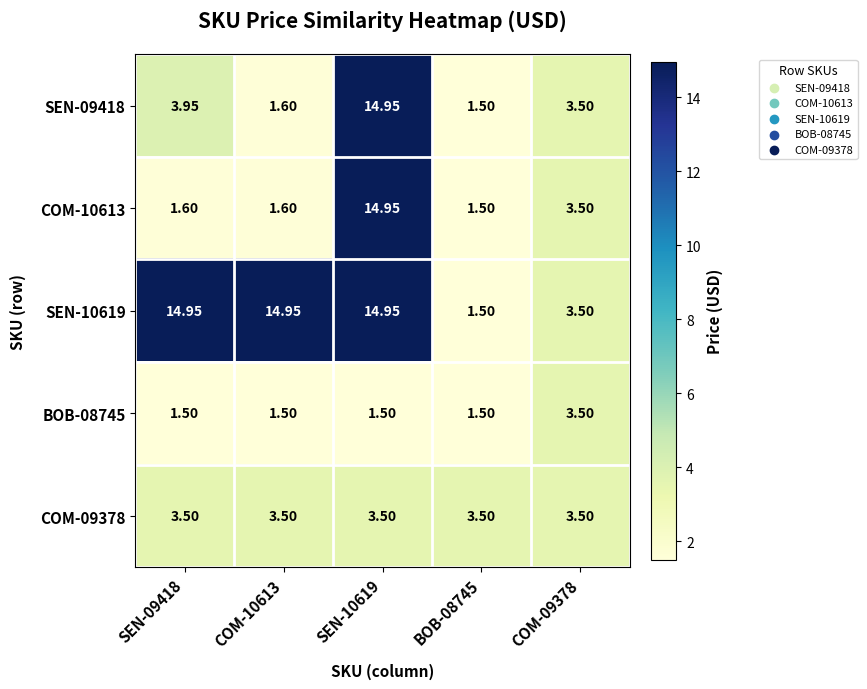

Is the value of COM-09378 at BOB-08745 greater than the value of COM-10613 at BOB-08745?

Yes